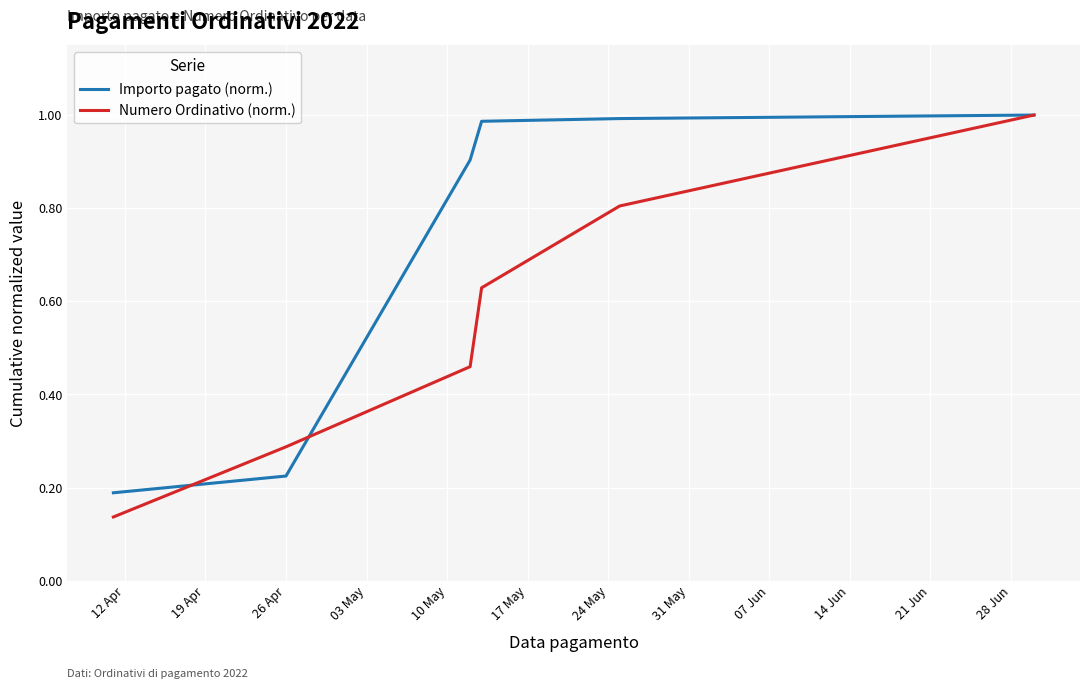

Which series has the largest range (max minus min)?

Numero Ordinativo (norm.)